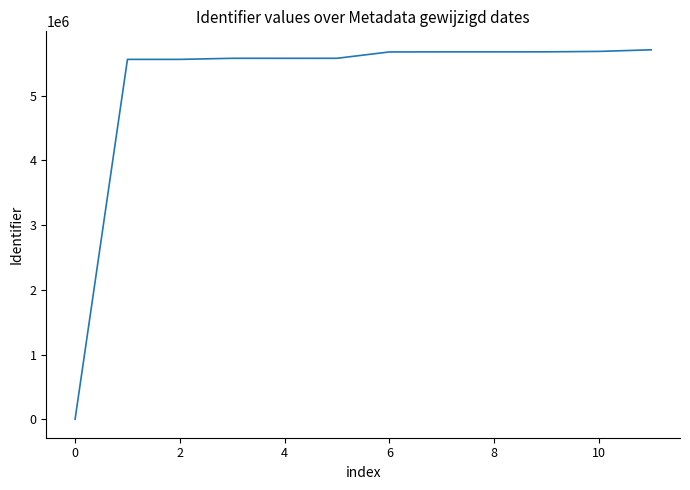

What is the maximum value shown in the chart?

5707039